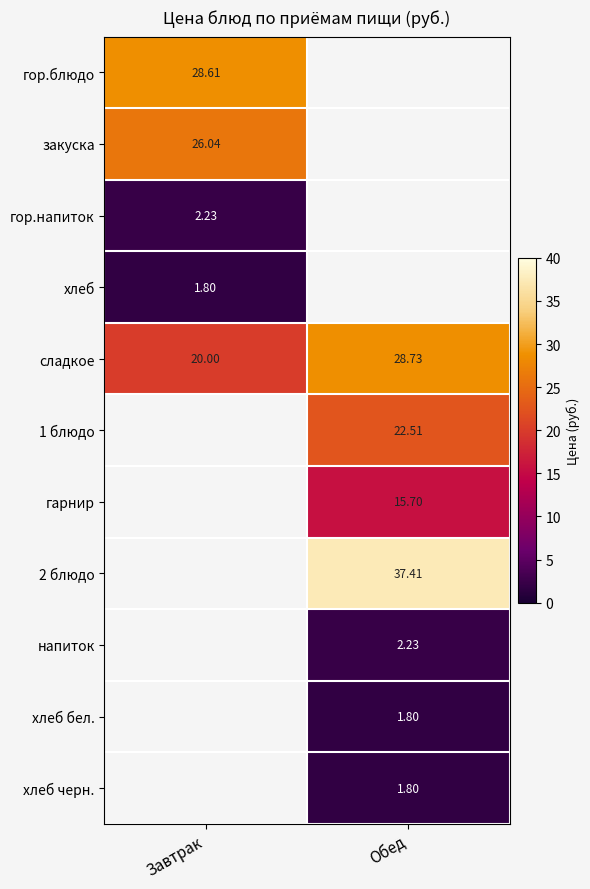

At which category does the chart reach its minimum across all series?

Завтрак